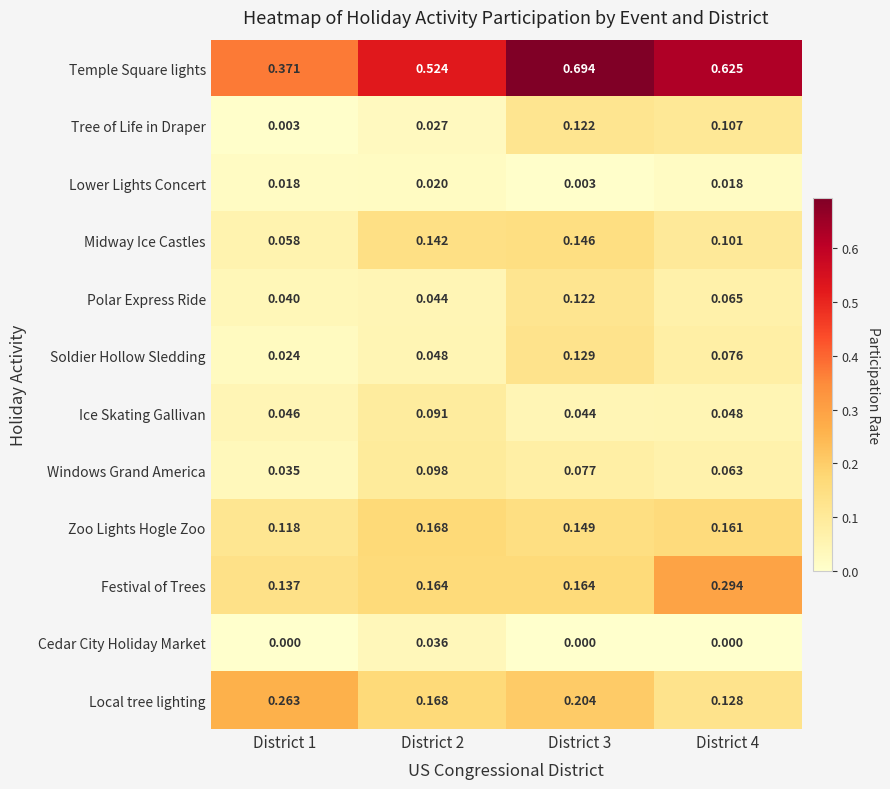

Which series has the largest range (max minus min)?

Temple Square lights